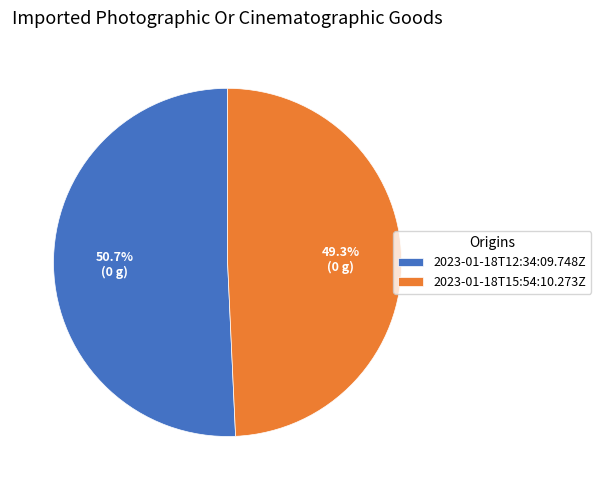

What percentage is the 2023-01-18T15:54:10.273Z slice, to the nearest percent?

49%